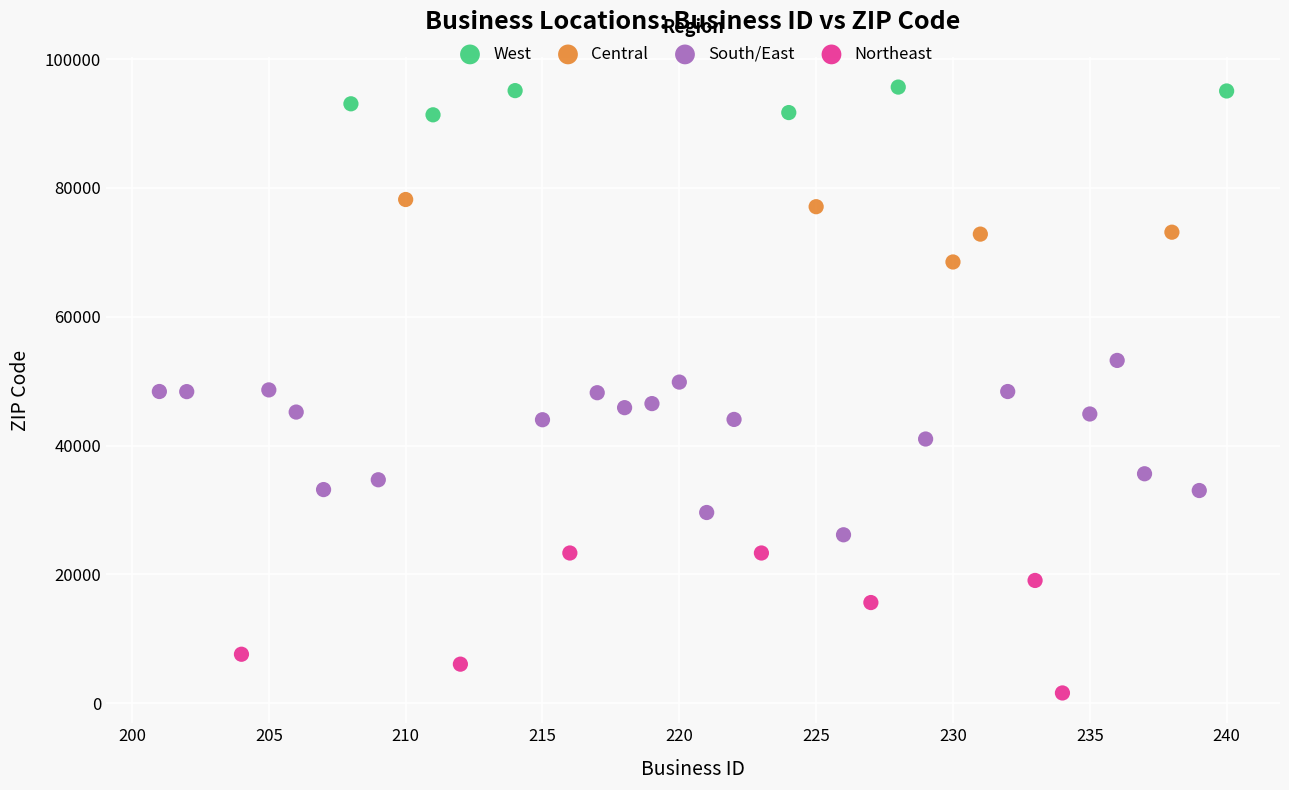

Which series contains the lowest Y value?

Northeast